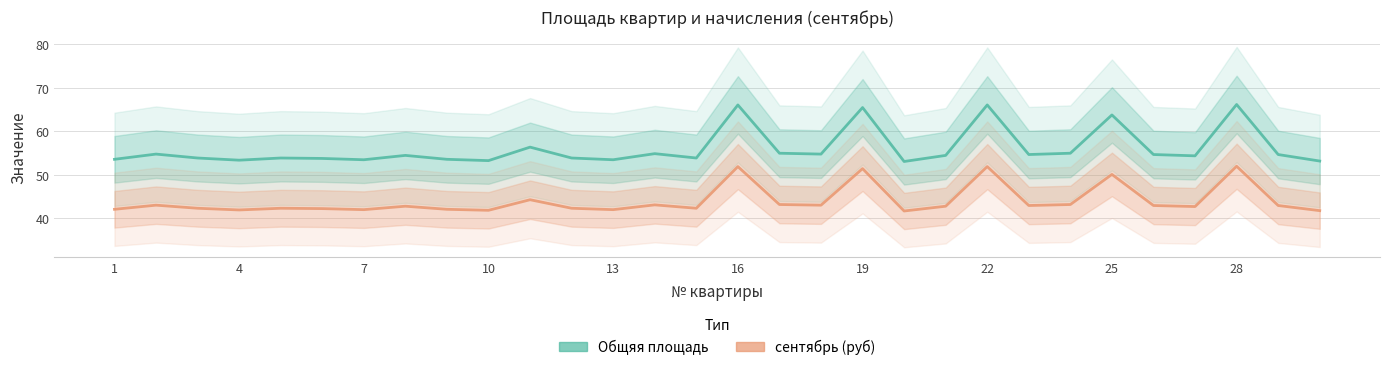

True or false: Общяя площадь and сентябрь (руб) intersect in this chart.

False